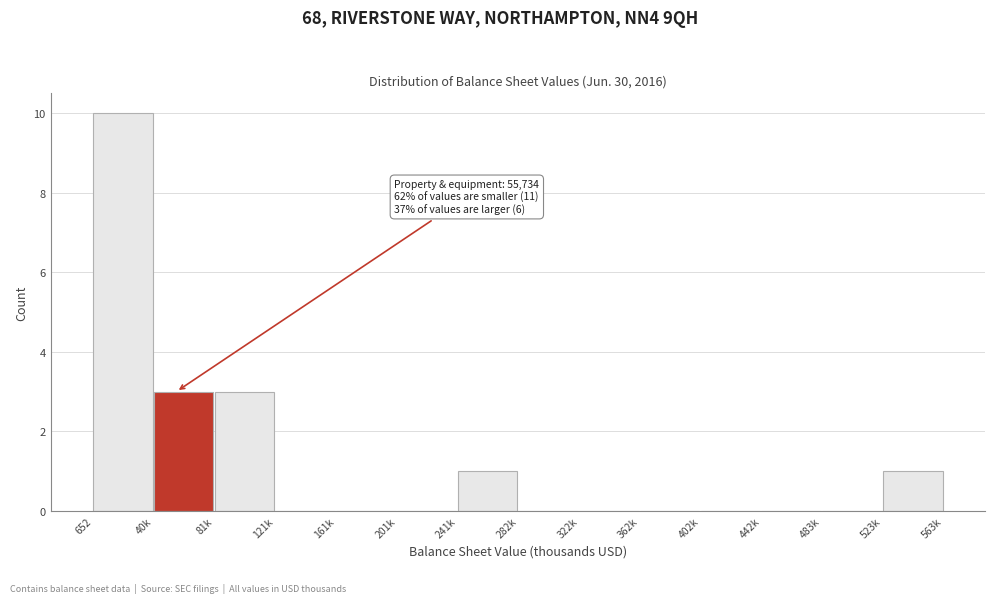

Reading right to left, what are all the values shown in this chart?

523k=1	483k=0	442k=0	402k=0	362k=0	322k=0	282k=0	241k=1	201k=0	161k=0	121k=0	81k=3	40k=3	652=10